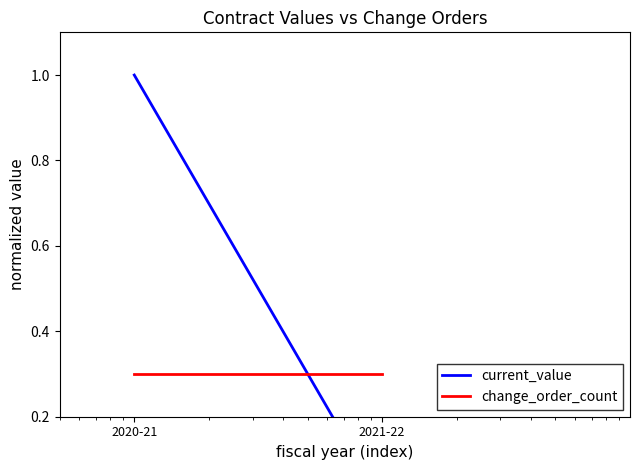

What is the label of the 2nd point from the left?

2021-22